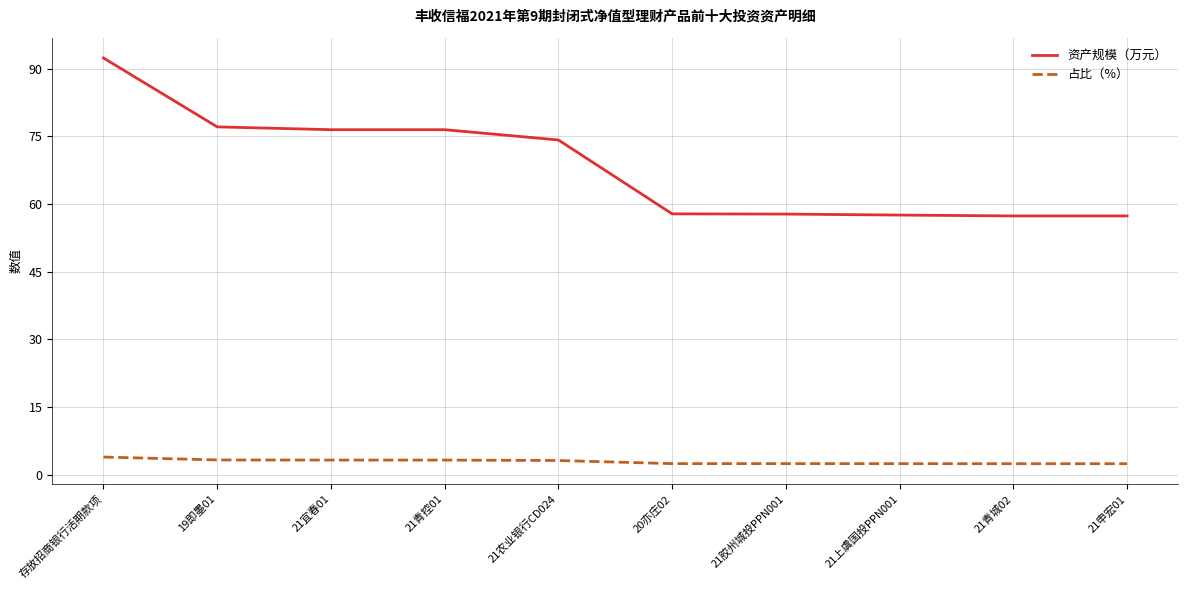

What position from the right is 19即墨01?

9